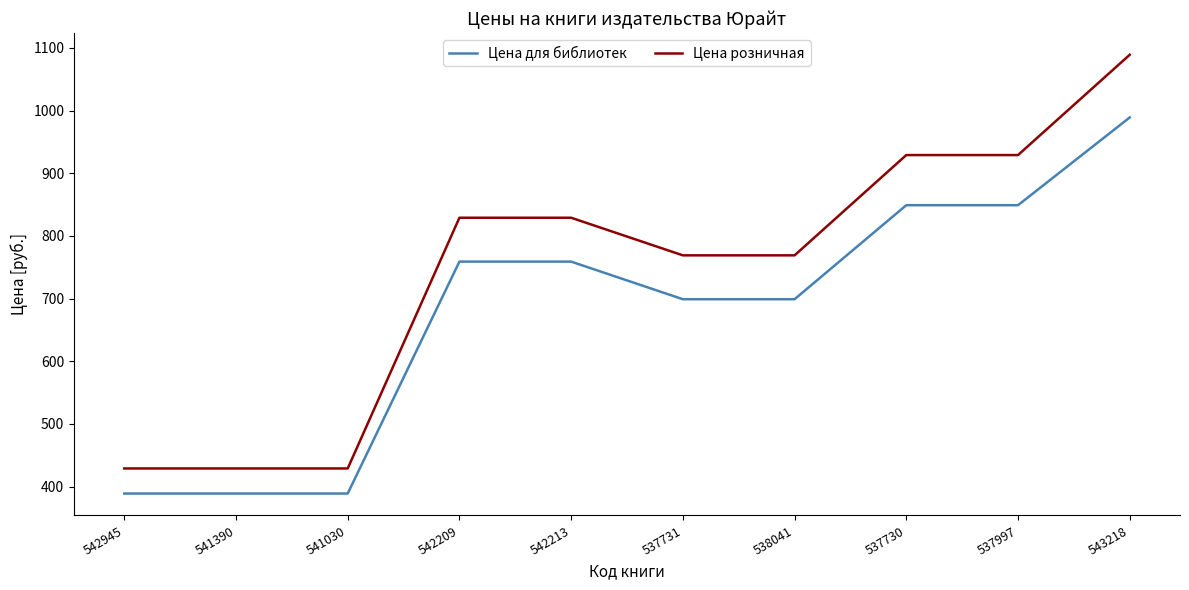

What is the average value of the Цена розничная series?

743